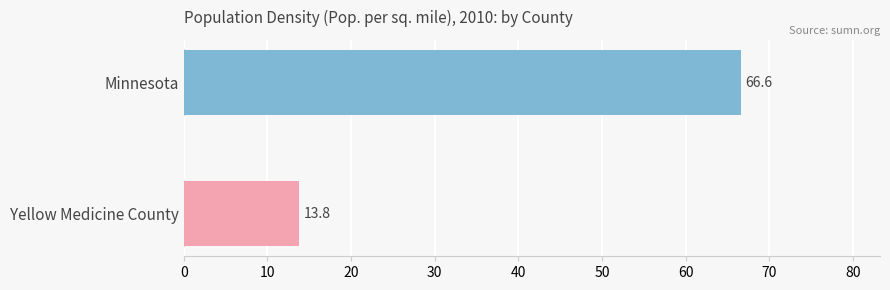

List the labels in order of value, largest first.

Minnesota, Yellow Medicine County